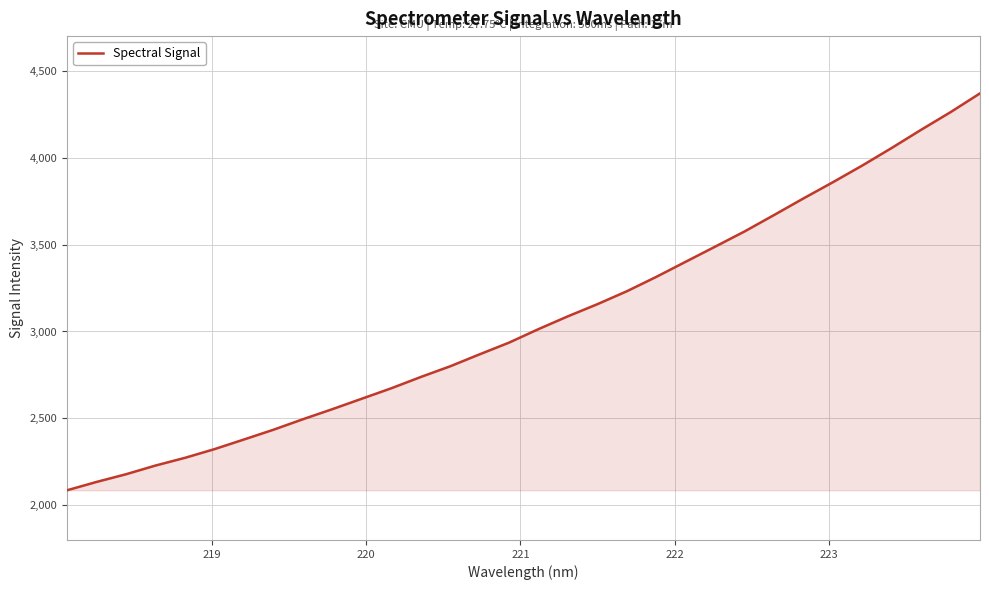

What is the difference between the maximum and minimum values?

2284.5